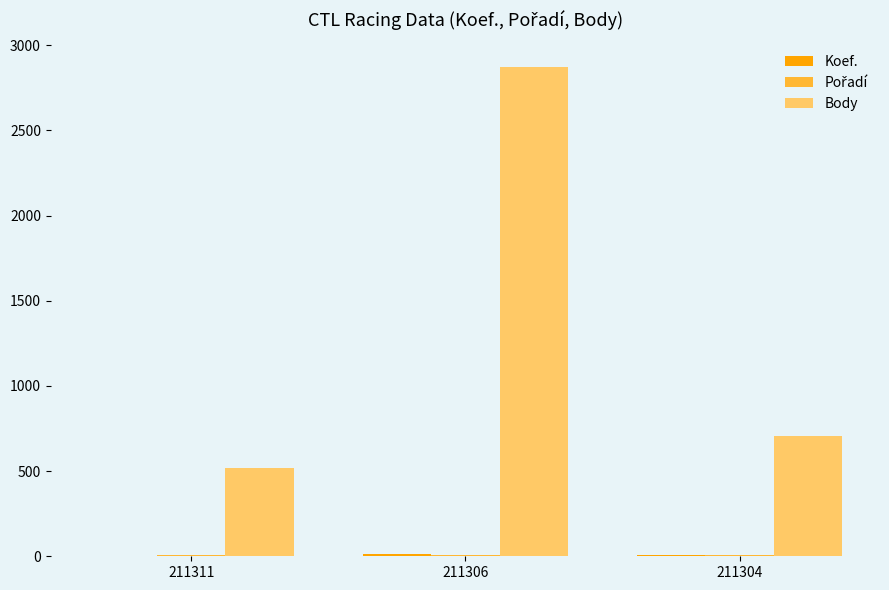

At which category does the chart reach its peak across all series?

211306